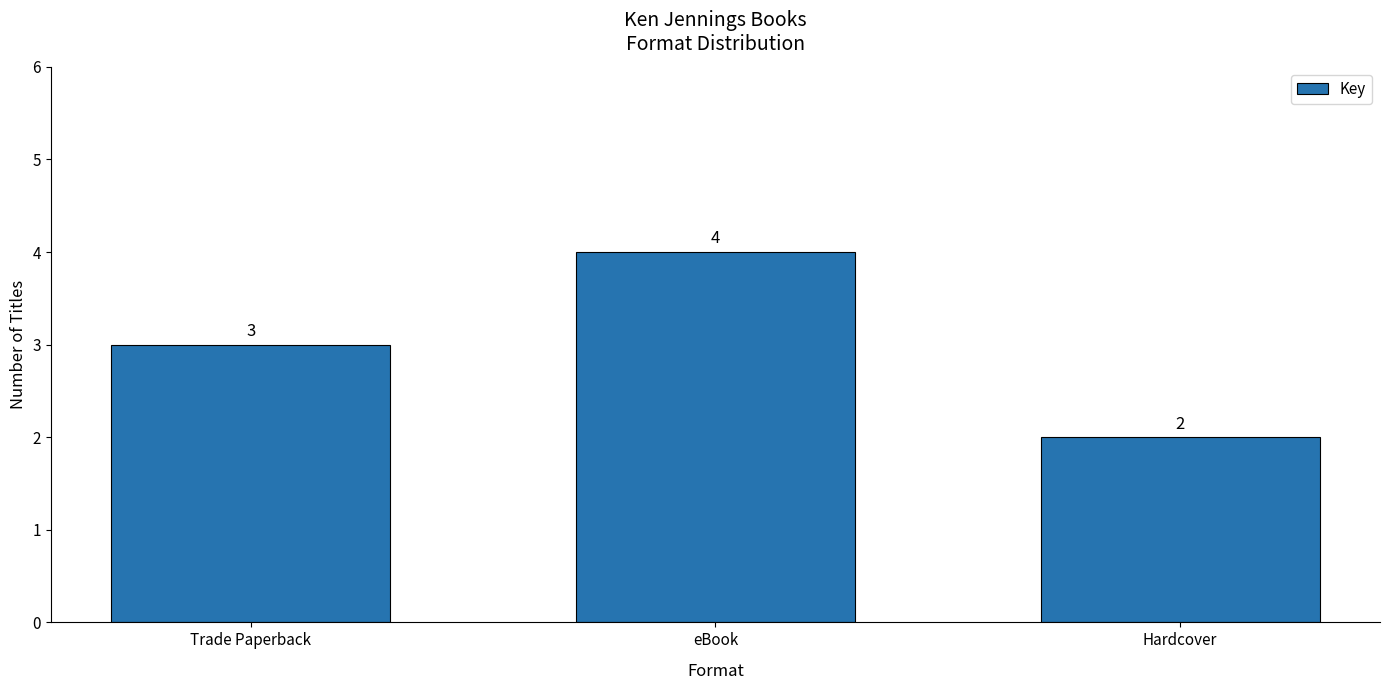

Which has a higher value, eBook or Hardcover?

eBook